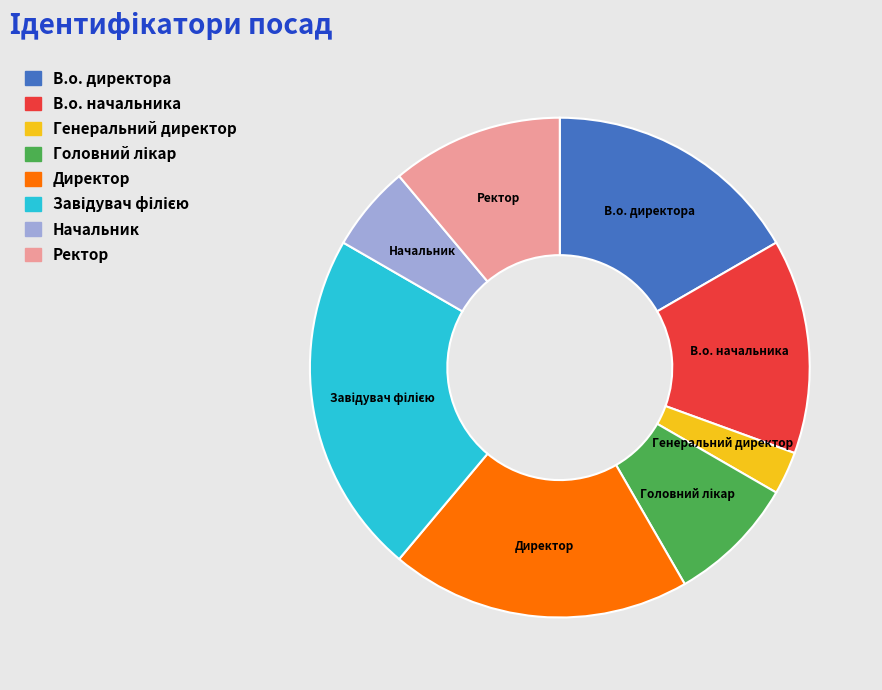

The Директор slice represents 30% of the pie. True or false?

False